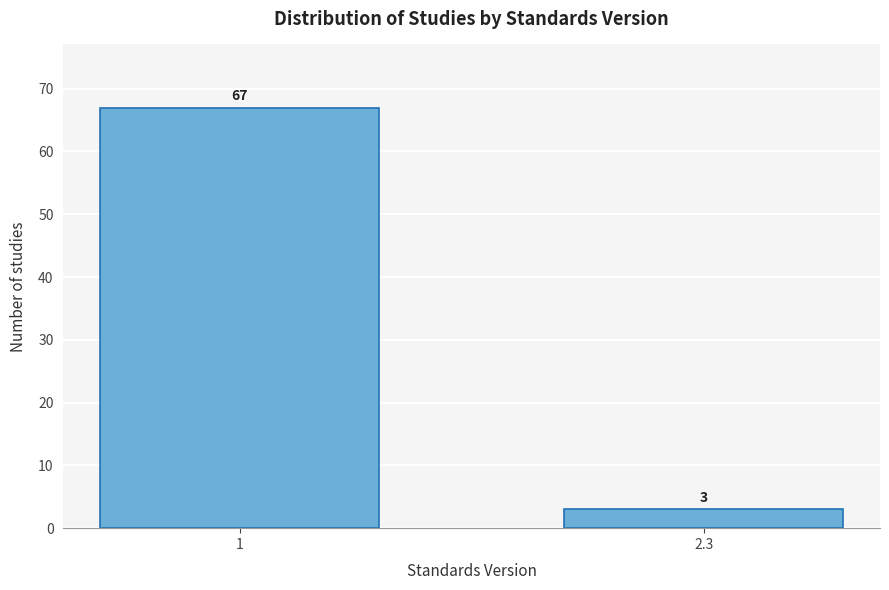

Reading left to right, extract all data points from this chart.

1=67	2.3=3